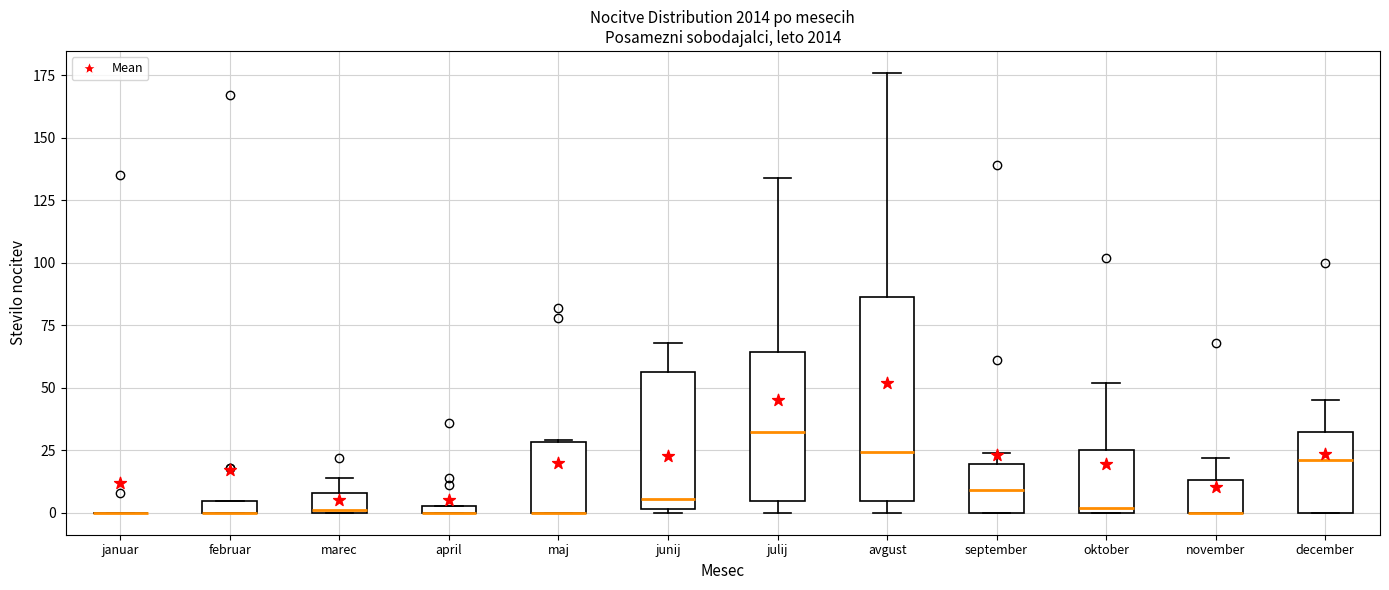

Where is the lower edge of the box for oktober on the y-axis? The values are not printed on the chart, so give them approximately, as read against the axis.

0